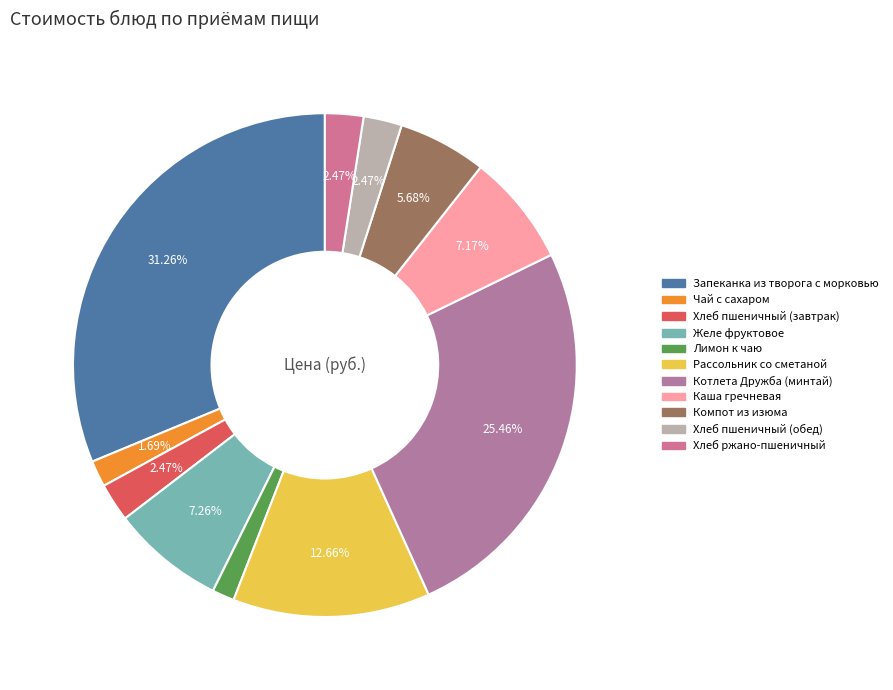

To the nearest percent, what is the average slice percentage?

9%